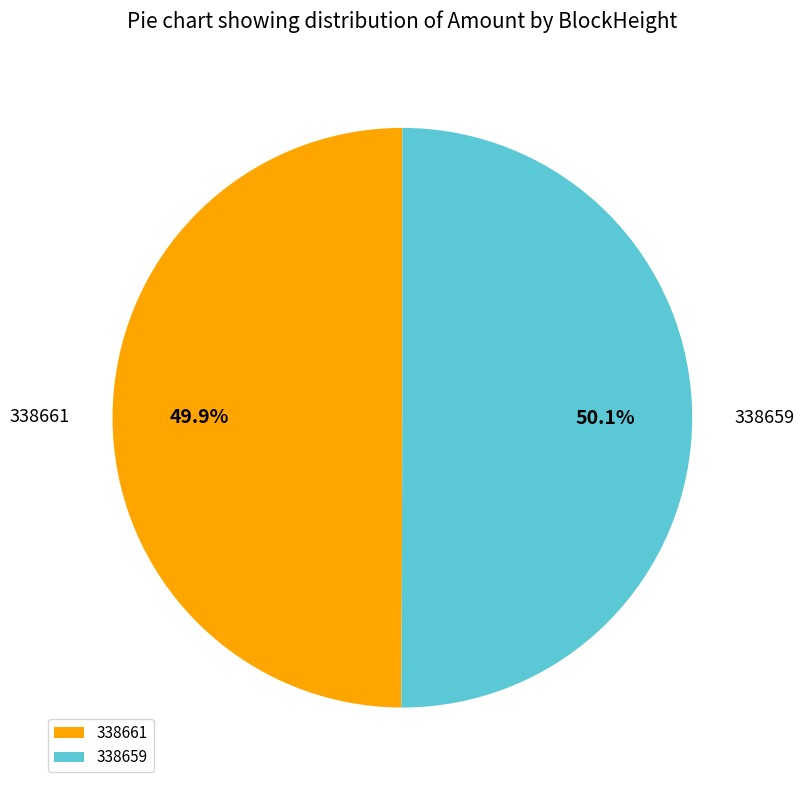

Is there any slice that represents more than half of the pie?

Yes